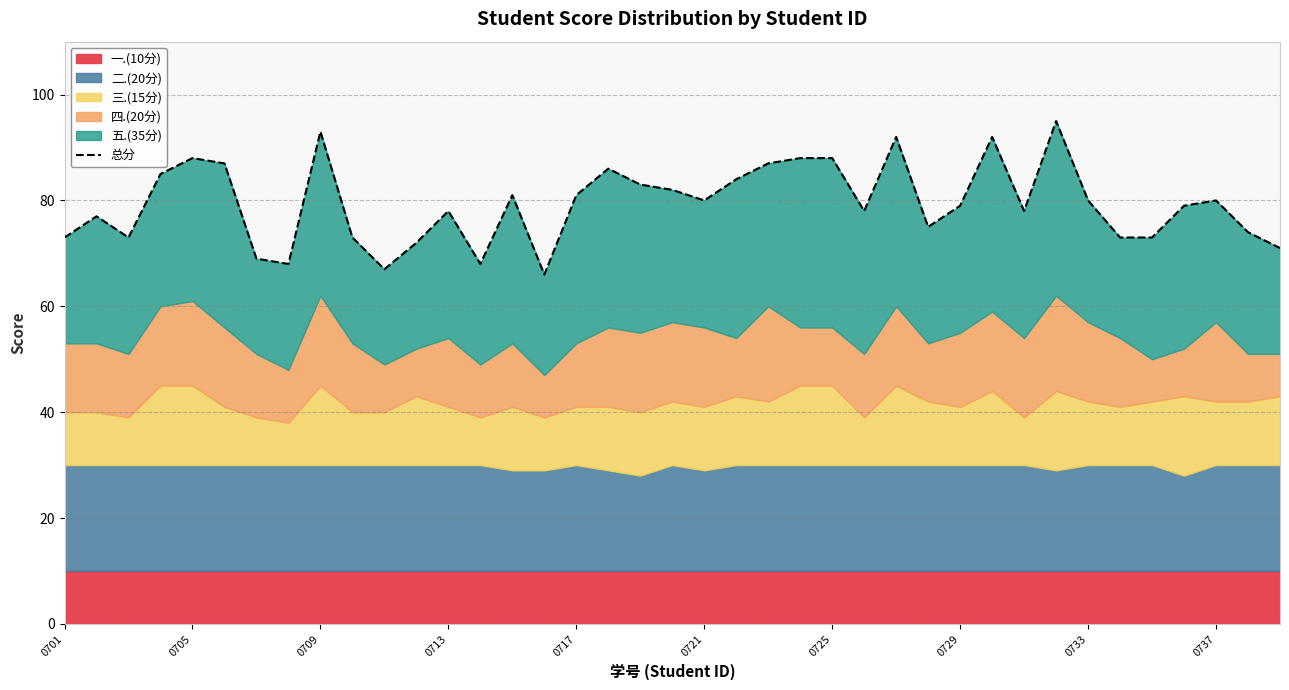

How many interior local peaks (higher than both neighbors) does the data have?

10